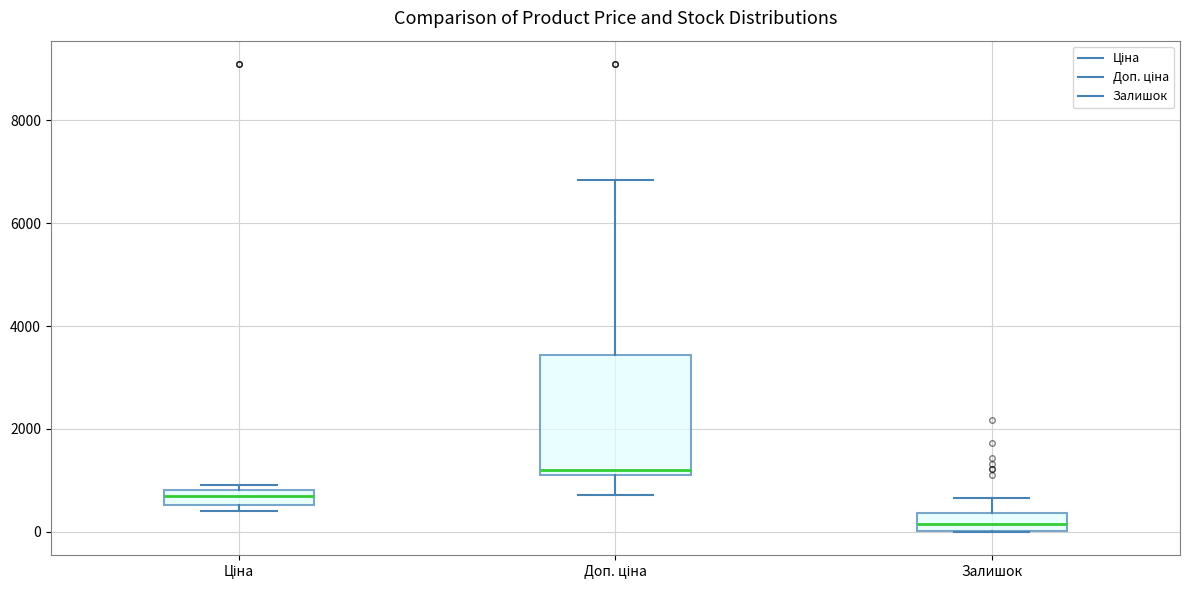

Where does the upper whisker of the box for Доп. ціна end on the y-axis? The values are not printed on the chart, so give them approximately, as read against the axis.

6800